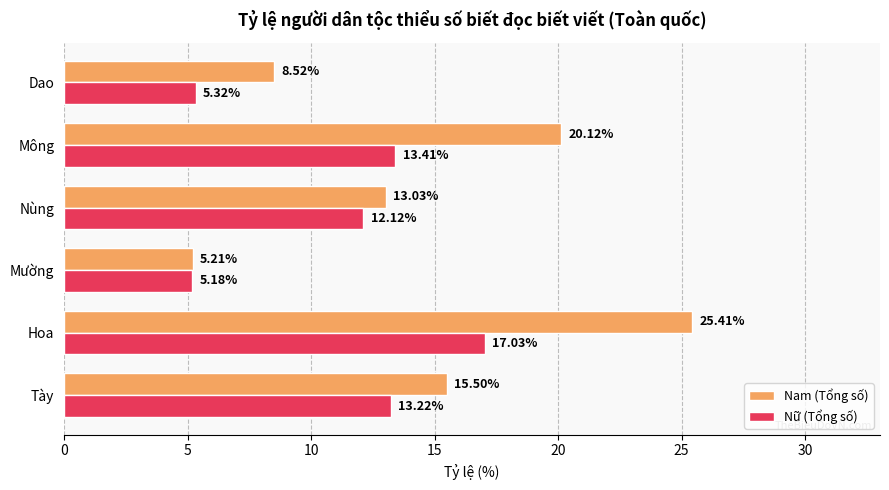

What are all the series names shown in the legend?

Nam (Tổng số), Nữ (Tổng số)